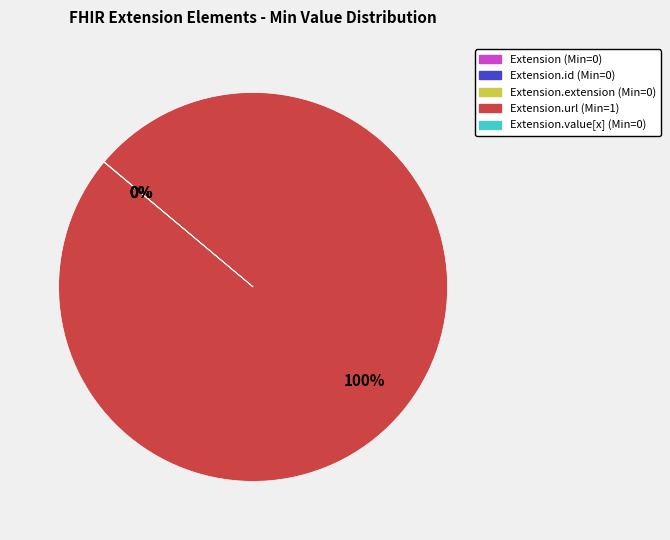

To the nearest percent, what is the difference between the largest and smallest slice percentages?

100%